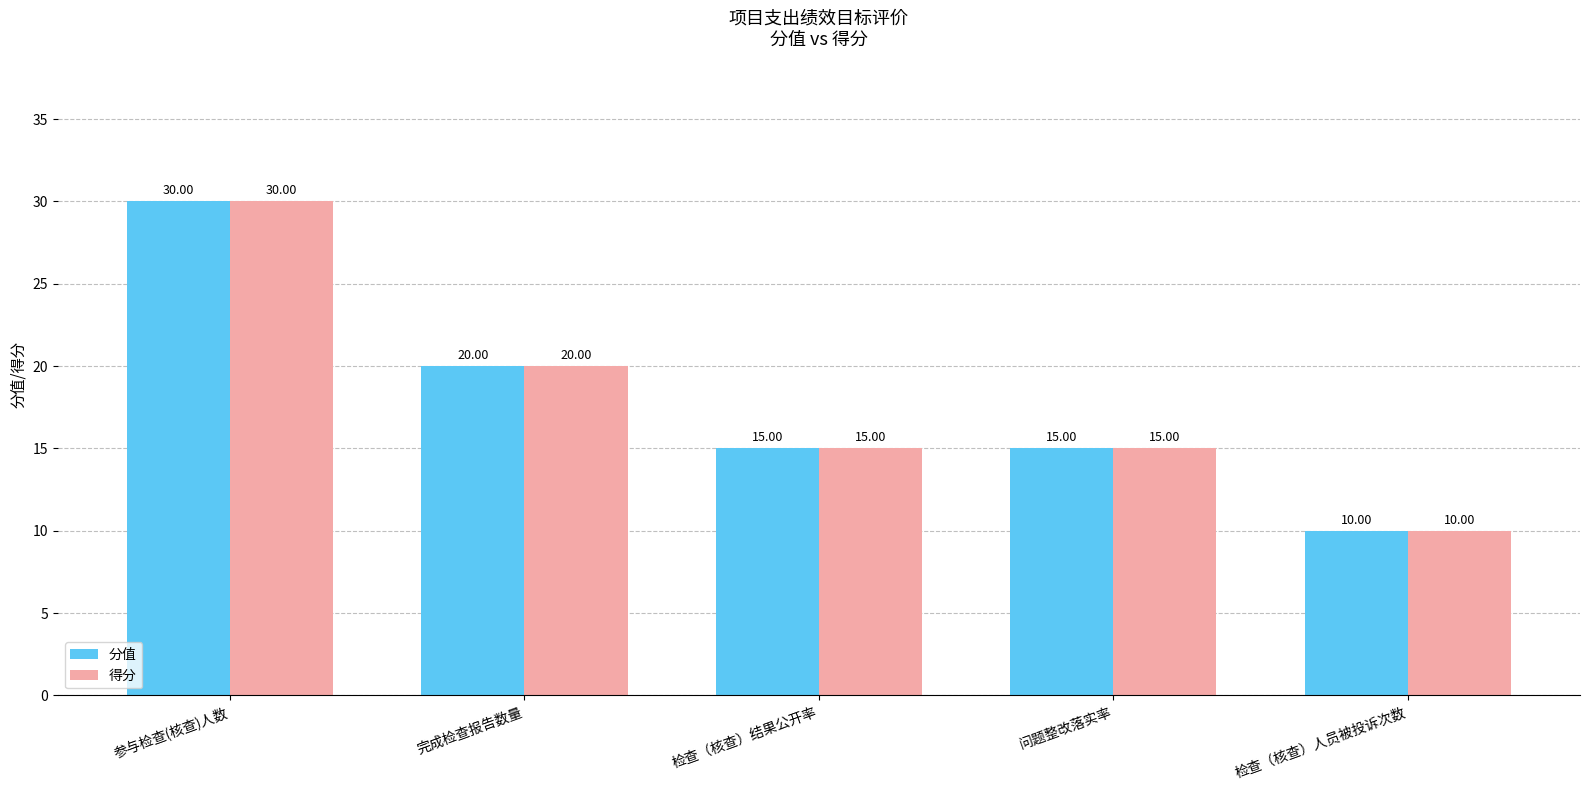

What is the difference between the second highest and second lowest values in the 得分 series?

5